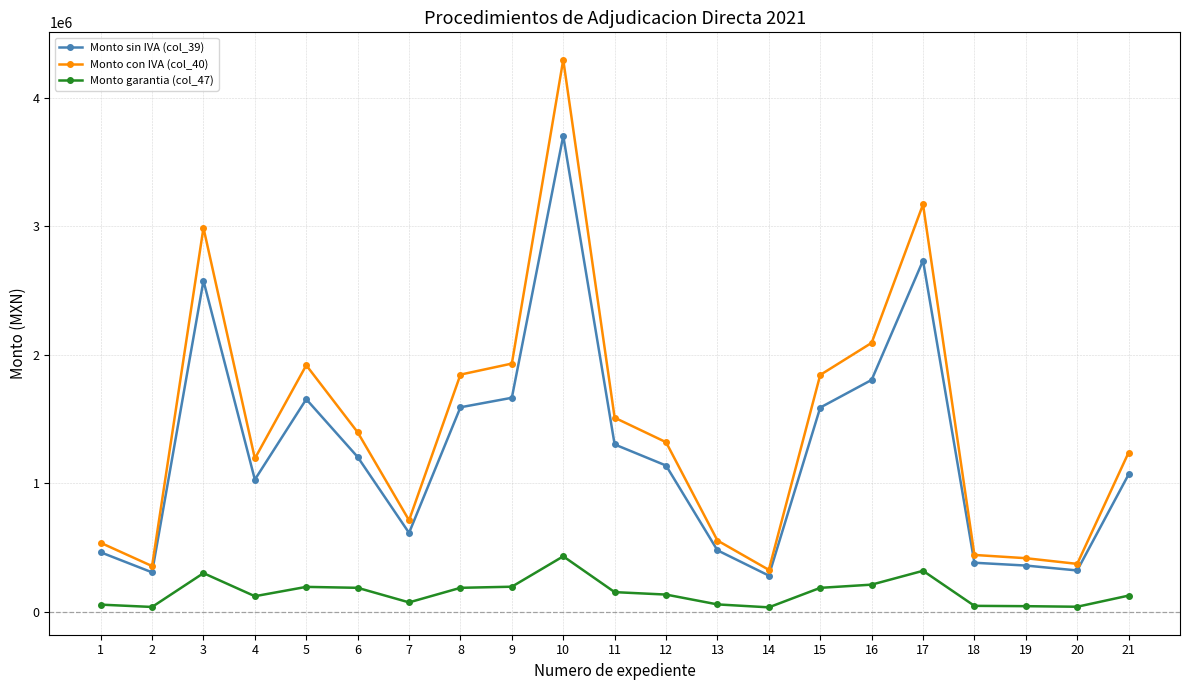

What is the lowest value of the Monto con IVA (col_40) series?

324299.8